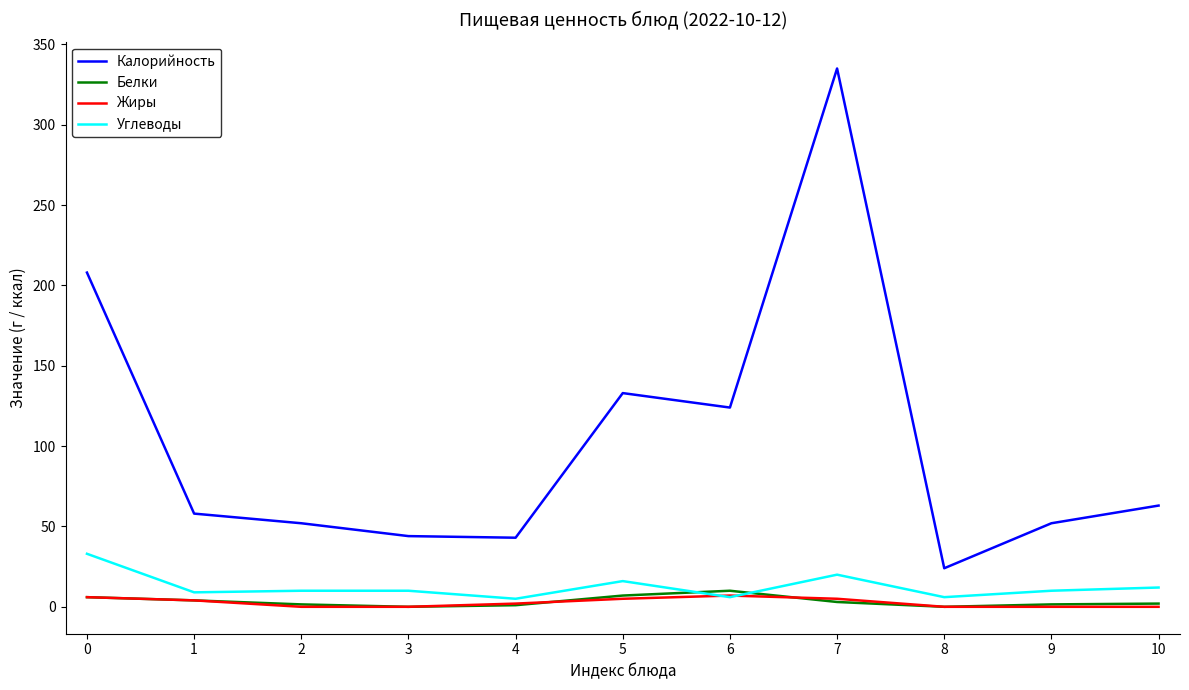

At which category is the sum across all series the highest?

7